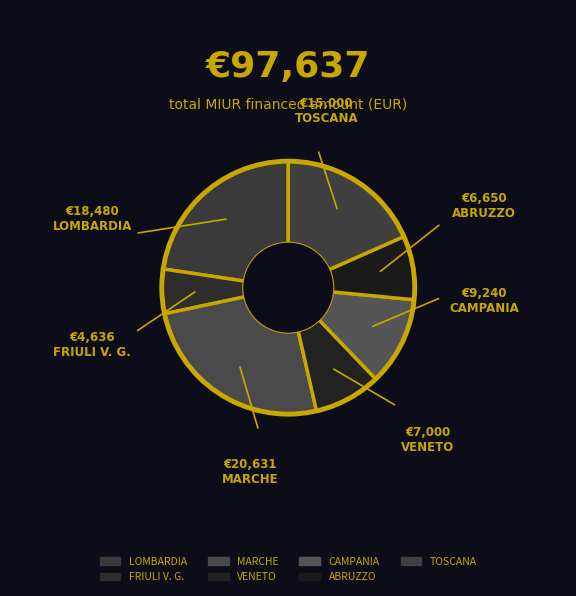

Rank the categories by value from lowest to highest.

FRIULI V. G., ABRUZZO, VENETO, CAMPANIA, TOSCANA, LOMBARDIA, MARCHE